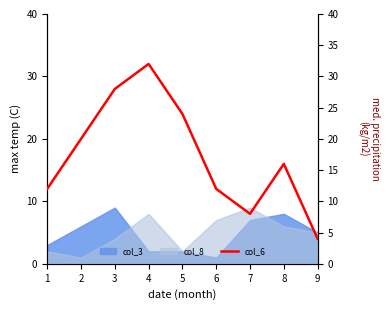

List the labels in order of value, smallest first.

9, 7, 1, 6, 8, 2, 5, 3, 4